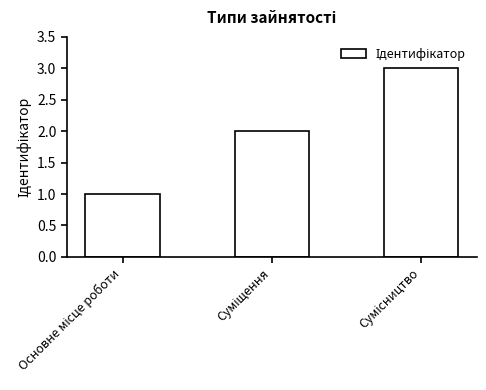

How many series are shown in this chart?

1